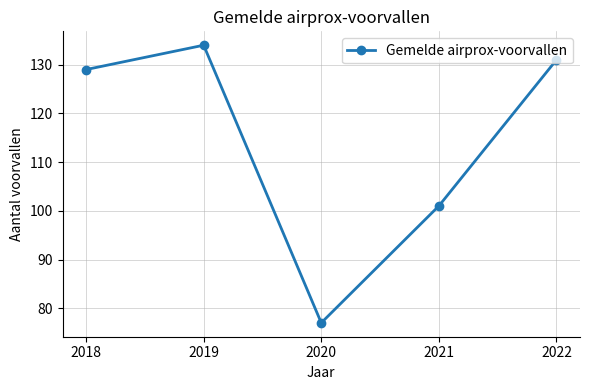

What is the difference between the maximum and second lowest values?

33